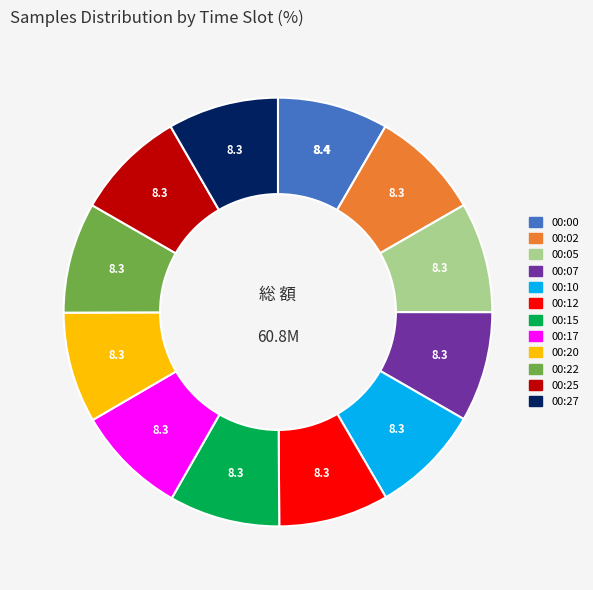

Approximately how many times larger is the value at 00:10 compared to 00:27?

1.0